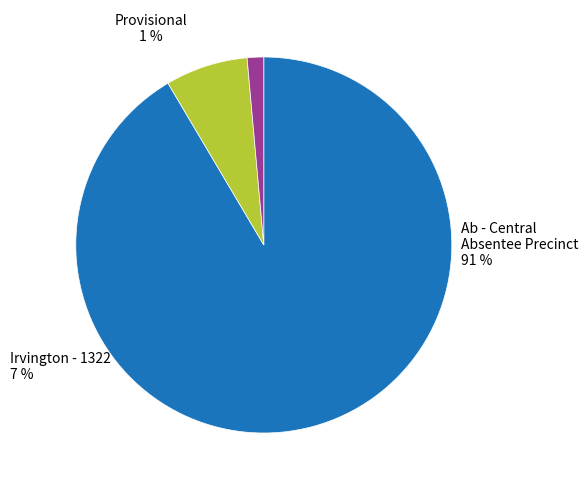

What is the ratio of the value at Irvington - 1322 to the value at Ab - Central Absentee Precinct?

0.1